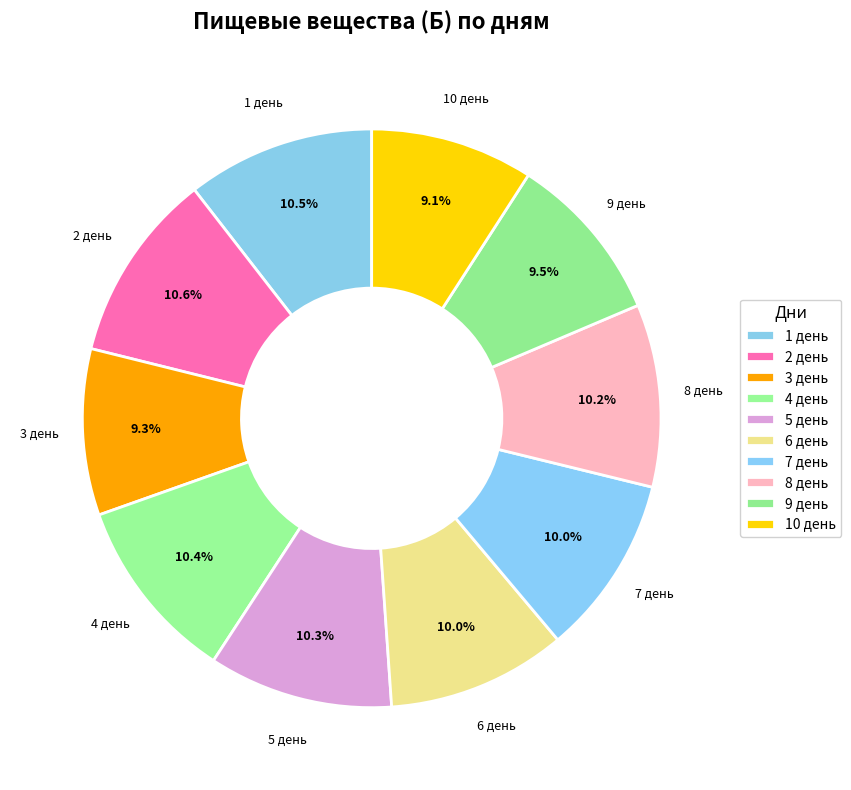

How many slices are in this pie chart?

10